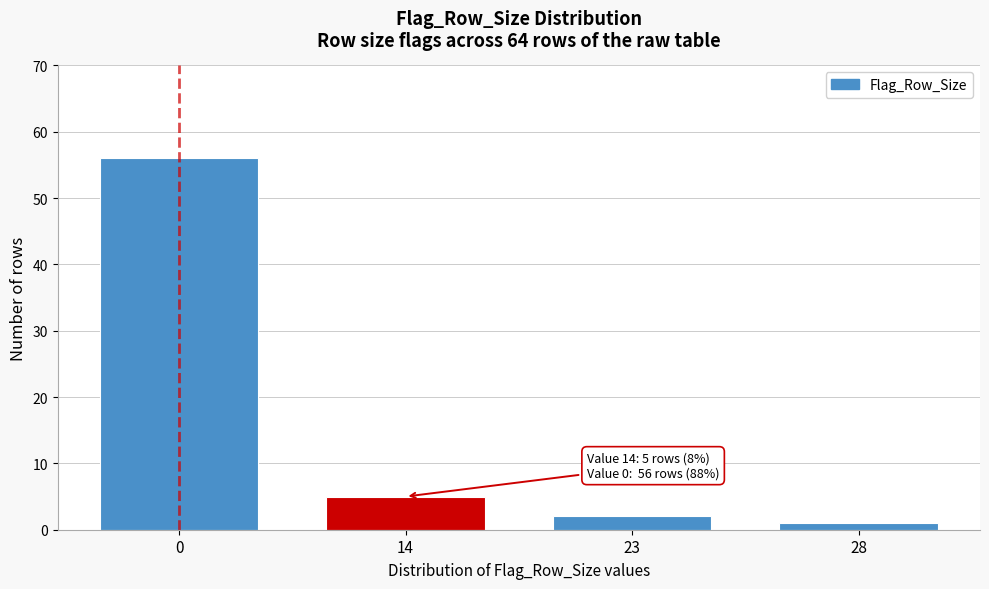

Reading left to right, what are all the values shown in this chart?

0=56	14=5	23=2	28=1